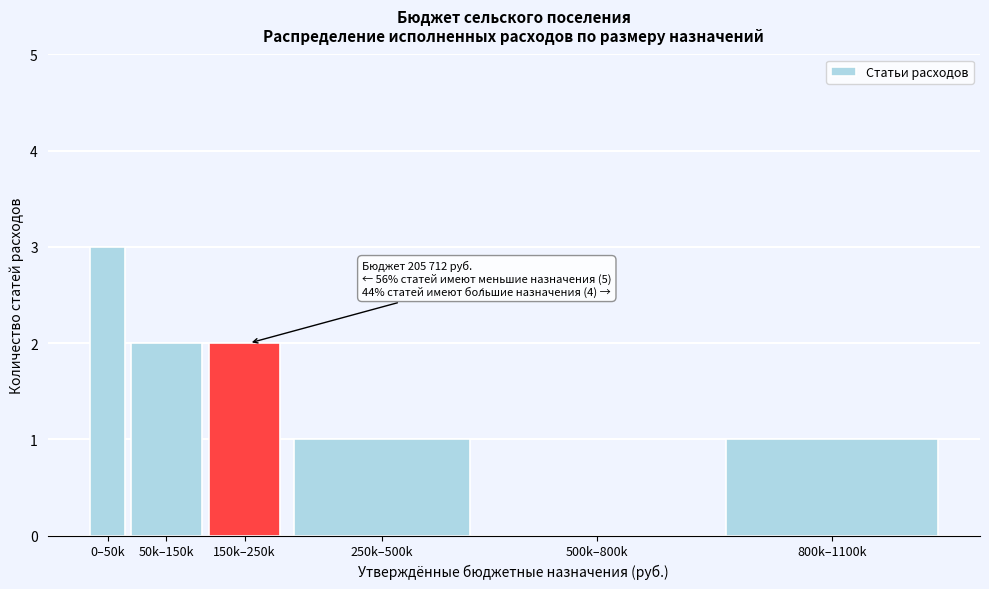

Reading right to left, extract all data points from this chart.

800k–1100k=1	500k–800k=0	250k–500k=1	150k–250k=2	50k–150k=2	0–50k=3